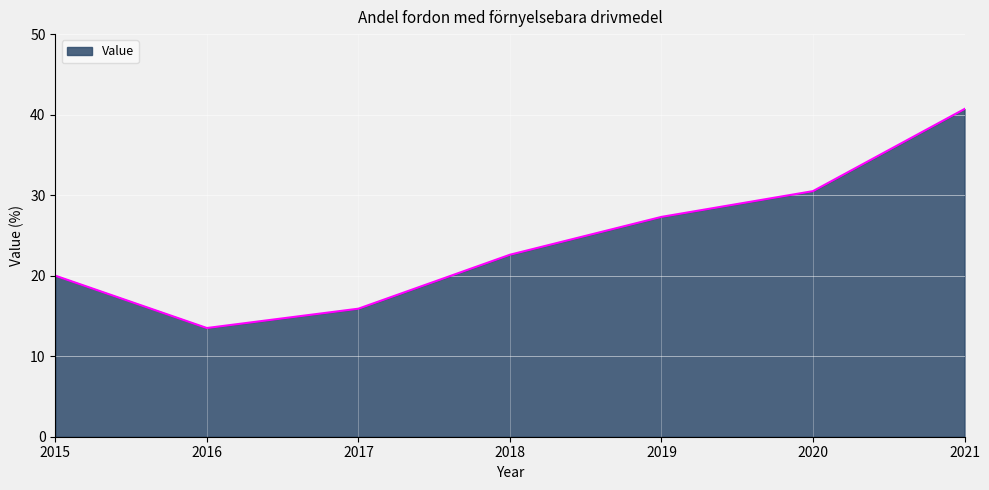

Approximately how many times larger is the value at 2020 compared to 2018?

1.3